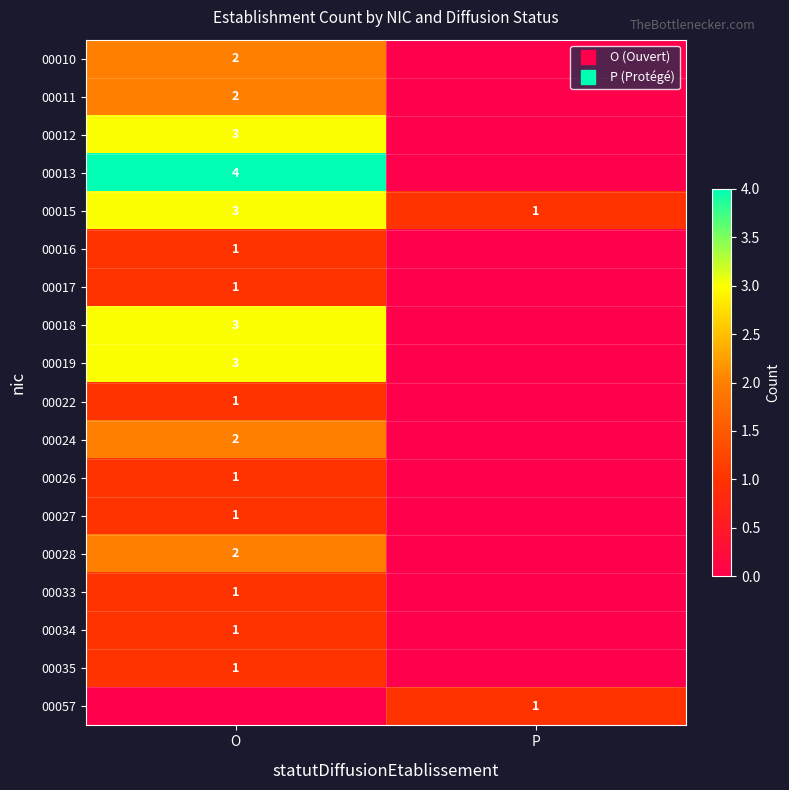

How many values in the 00035 series are below 1?

1